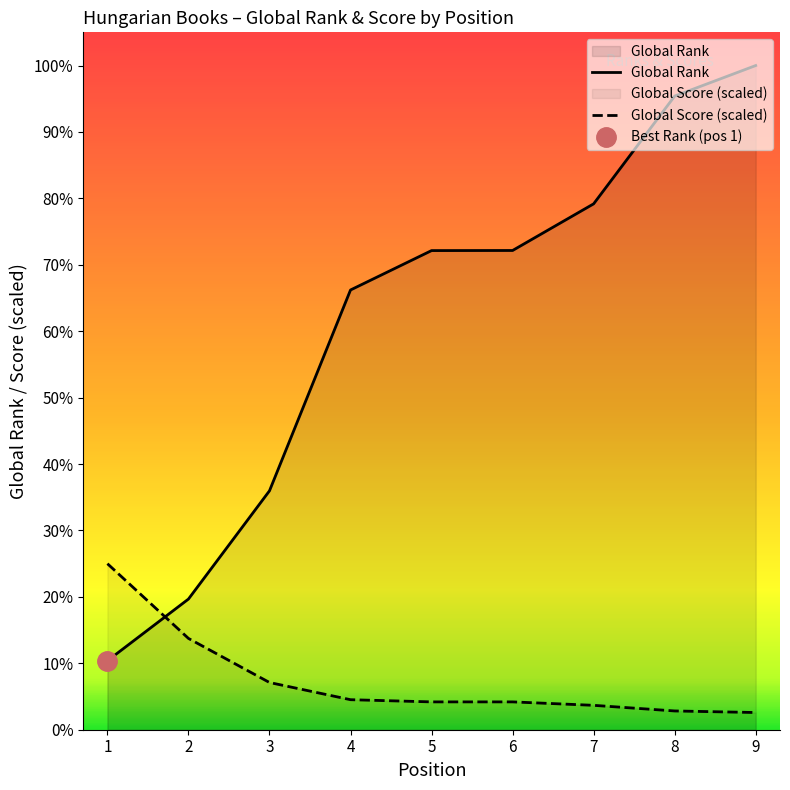

Which series has the widest spread of values?

Global Rank